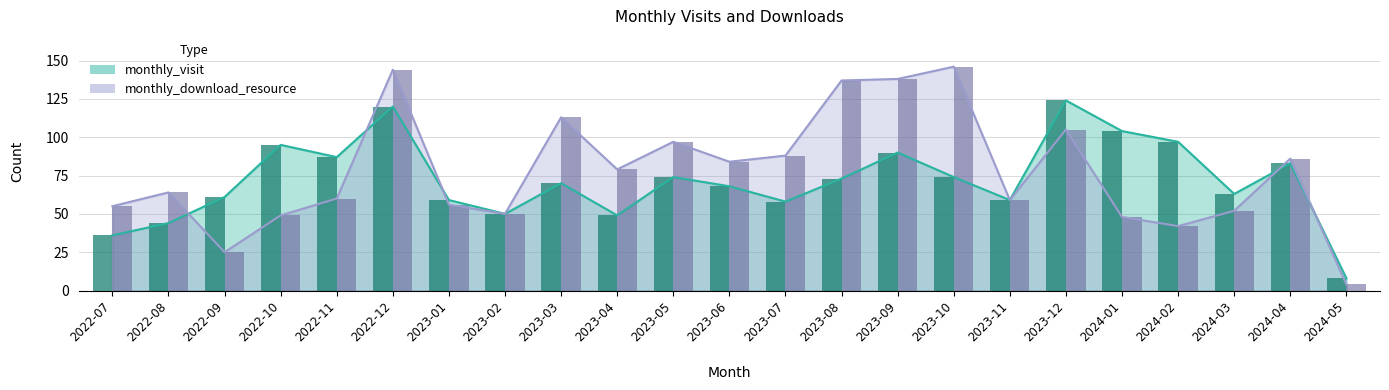

Between 2024-05 and 2023-11, which is larger?

2023-11